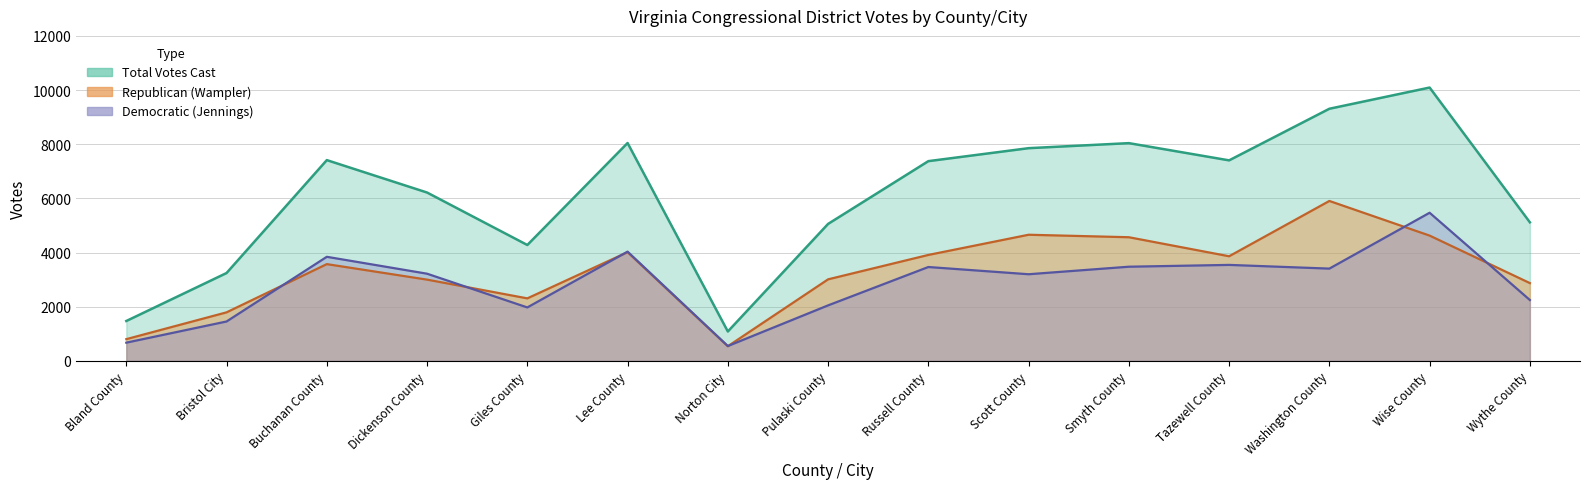

What is the difference between the maximum and minimum values in the Democratic (Jennings) series?

4923